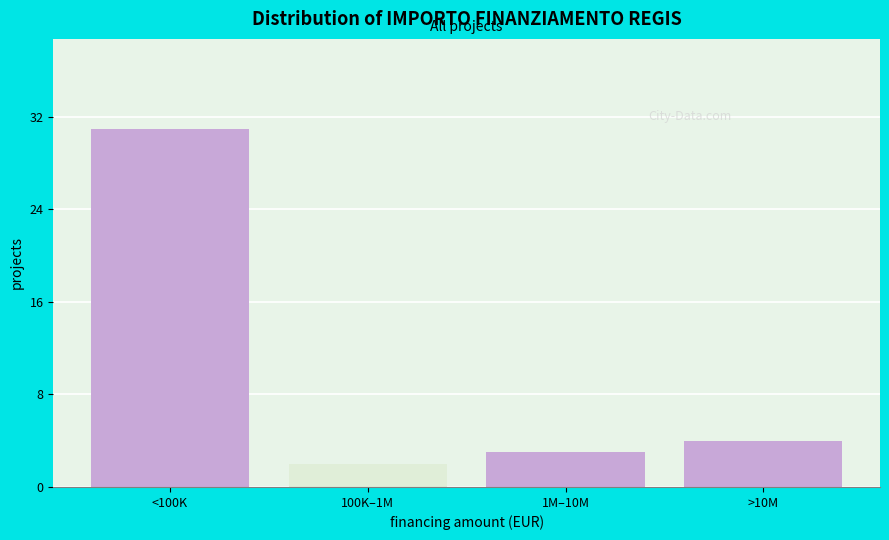

Reading left to right, list all the values displayed in this chart.

<100K=31	100K–1M=2	1M–10M=3	>10M=4